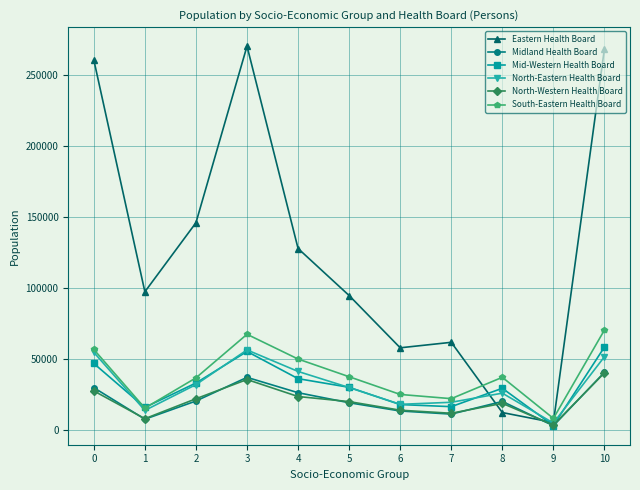

True or false: South-Eastern Health Board and Midland Health Board cross at least once.

False